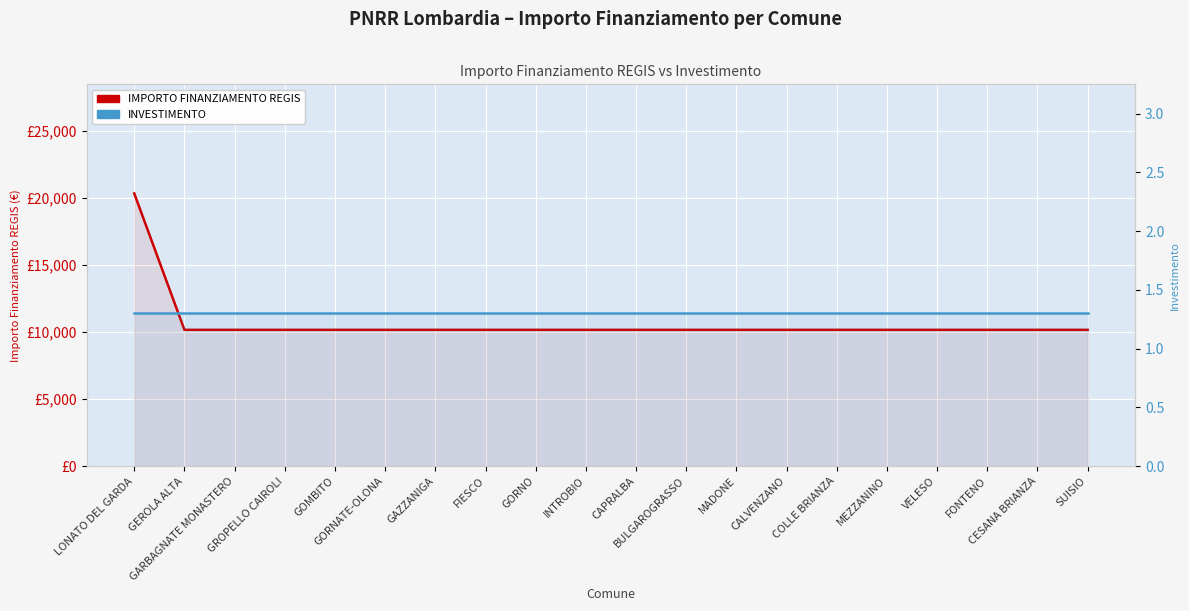

At which category is the sum across all series the highest?

LONATO DEL GARDA